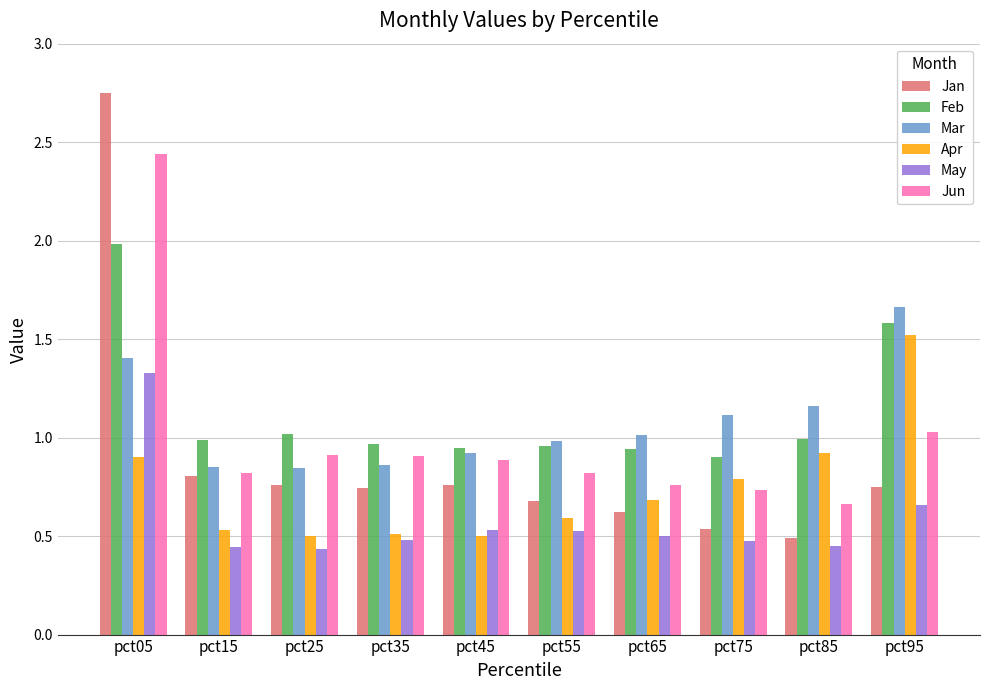

What is the highest value of the Feb series?

2.0